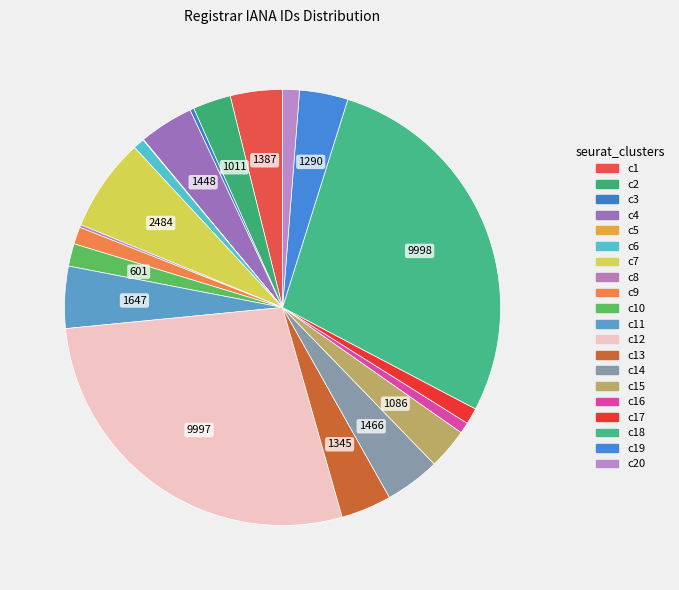

To the nearest percent, what is the average slice percentage?

5%